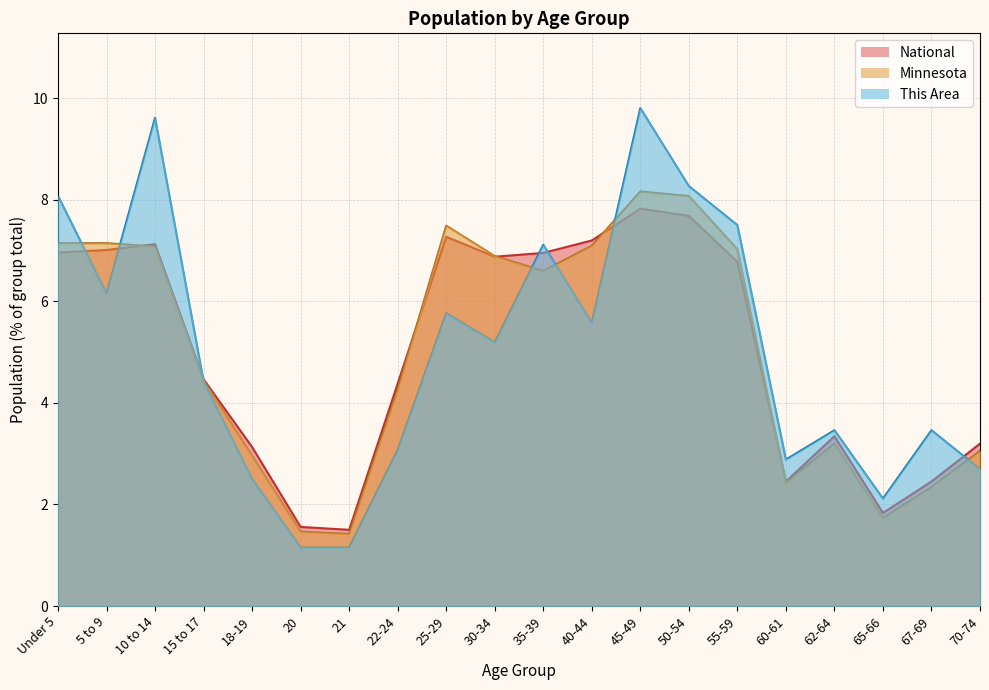

Is it true that National equals 9.7 at 55-59?

False